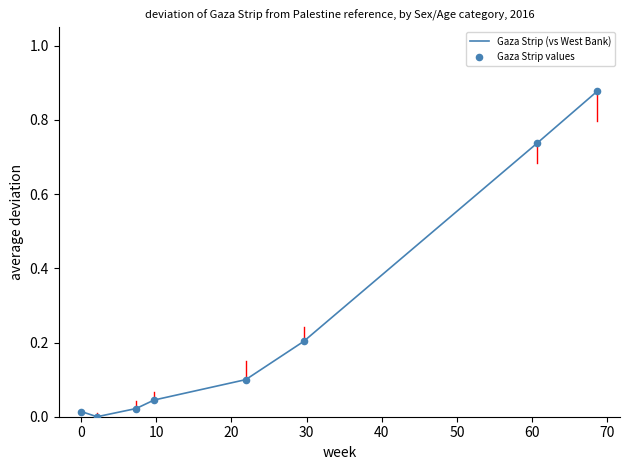

What is the sum of all values?

2.0